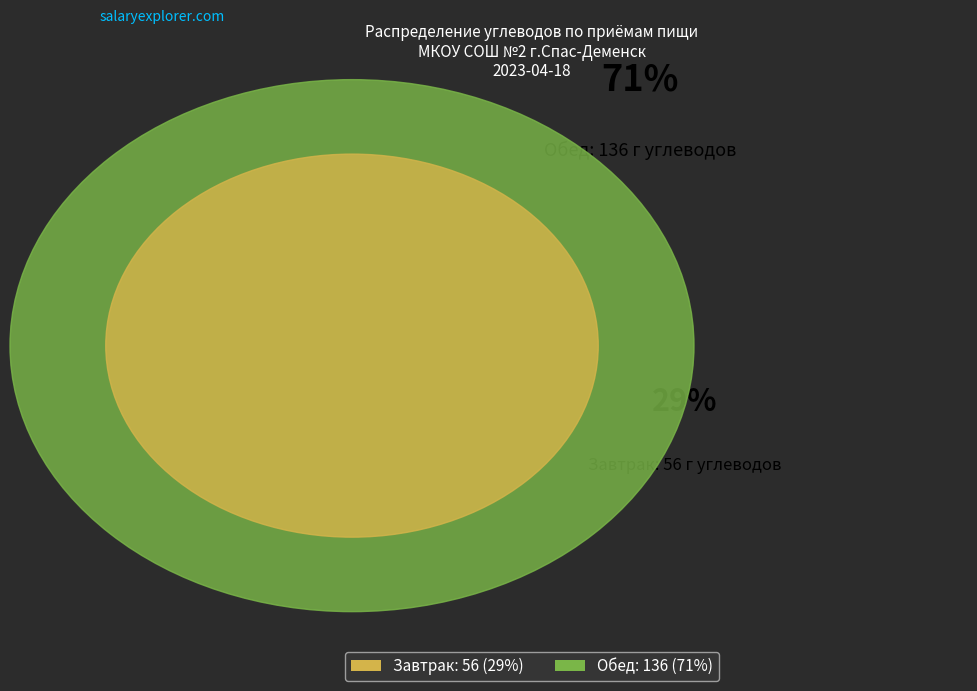

Which slice is the largest?

Обед